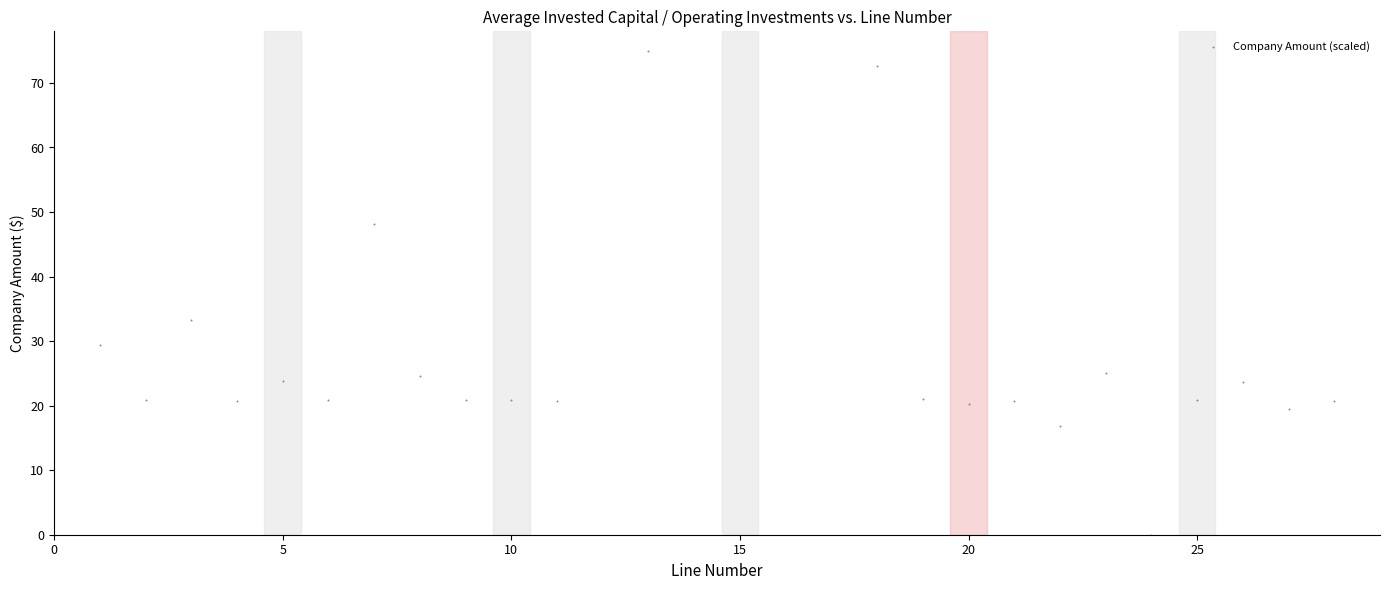

What Y value in the scatter plot is closest to 37?

33.2